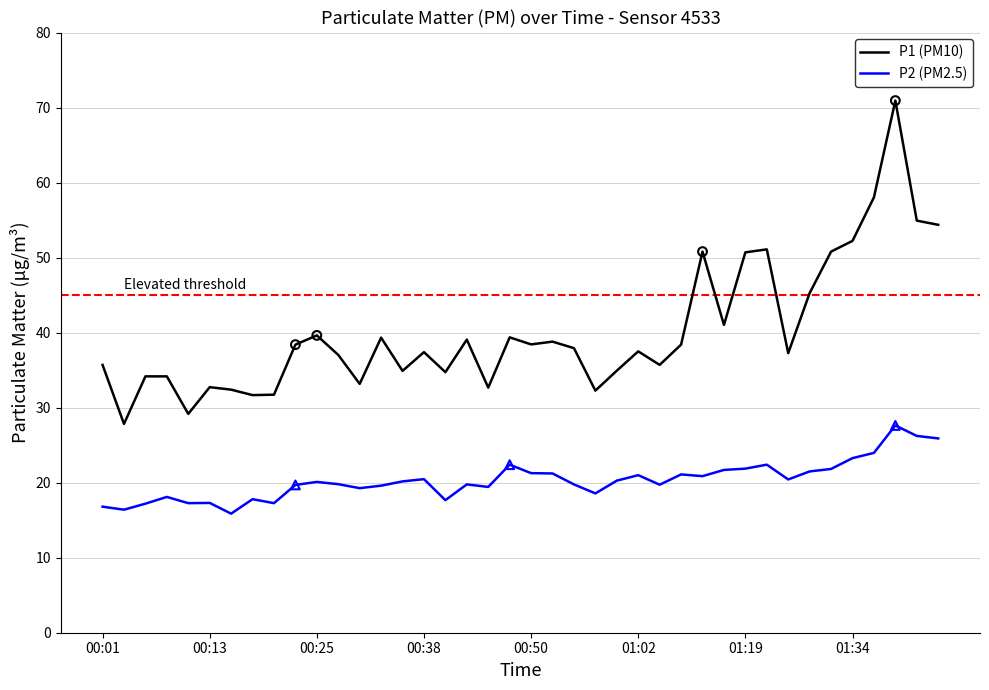

Which series has the largest total across all categories?

P1 (PM10)